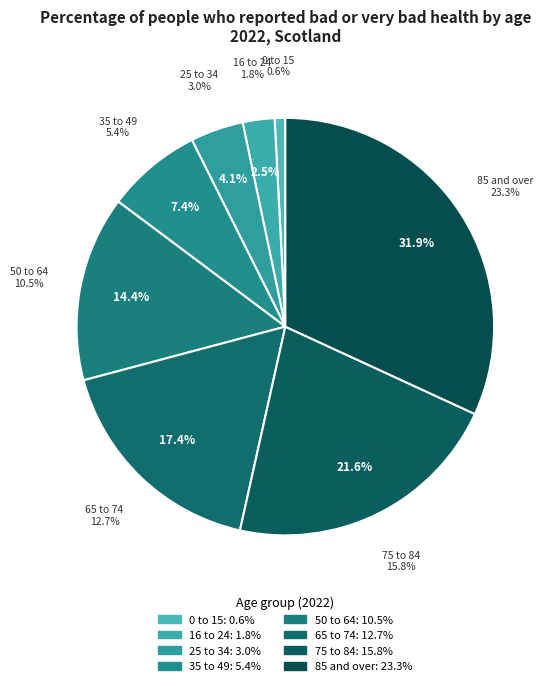

Between 85 and over and 25 to 34, which is larger?

85 and over